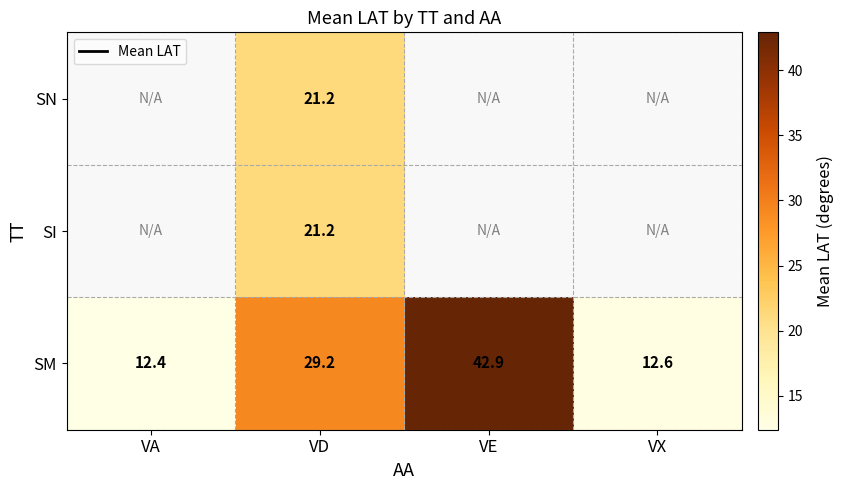

What is the highest value of the SM series?

42.9